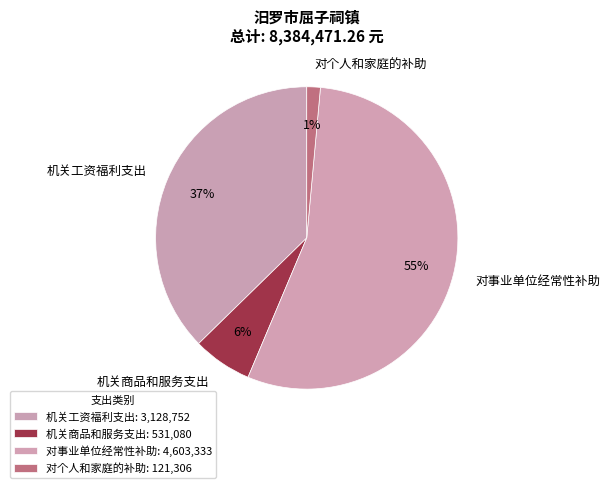

What is the majority slice?

对事业单位经常性补助